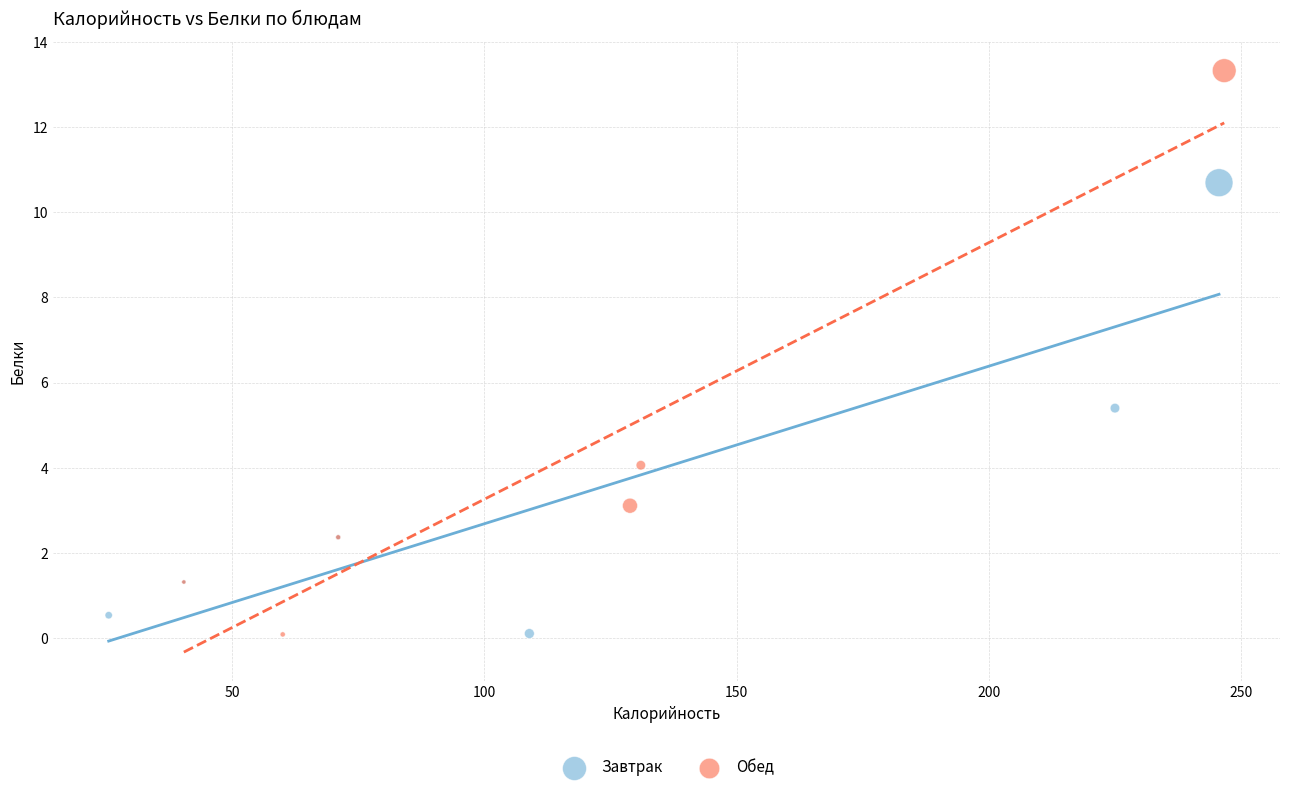

Which series contains the highest Y value?

Обед